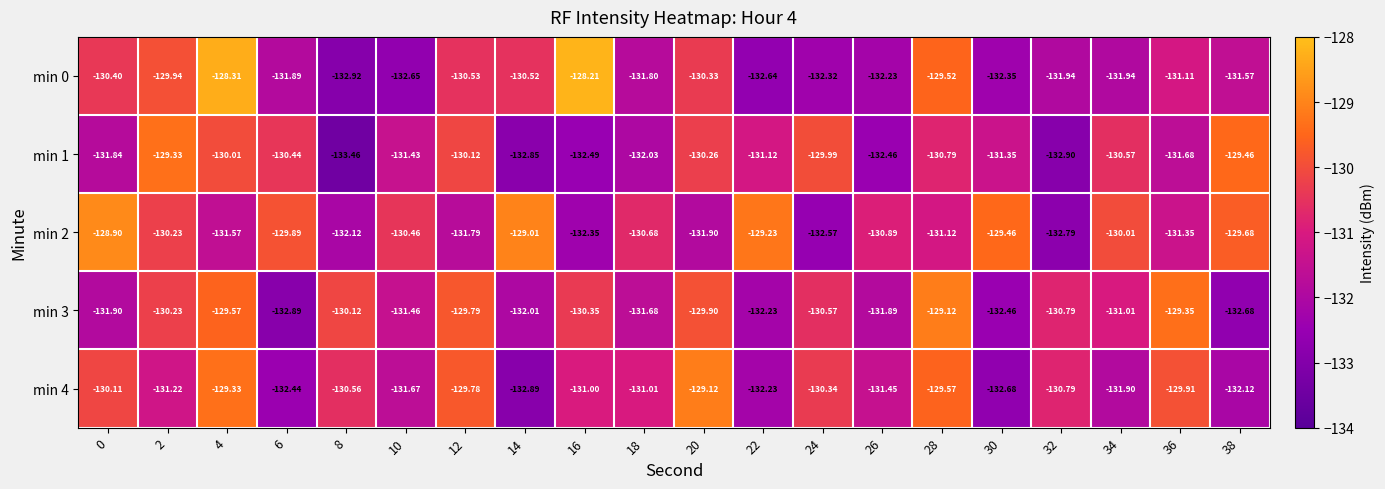

Is the value of min 3 at 12 greater than the value of min 1 at 32?

Yes